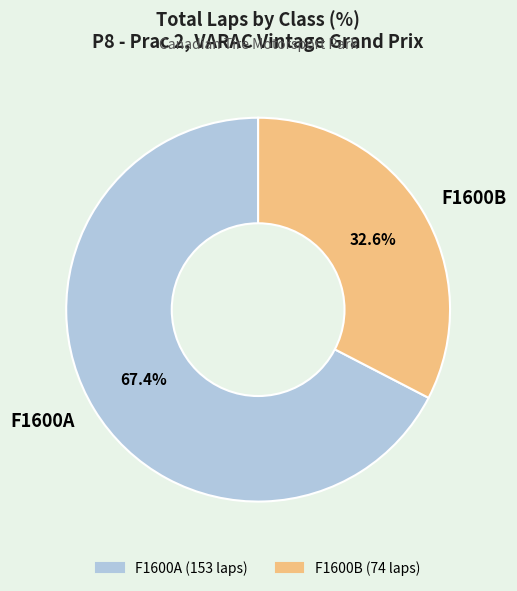

How much of the chart is everything except F1600B?

67.4%